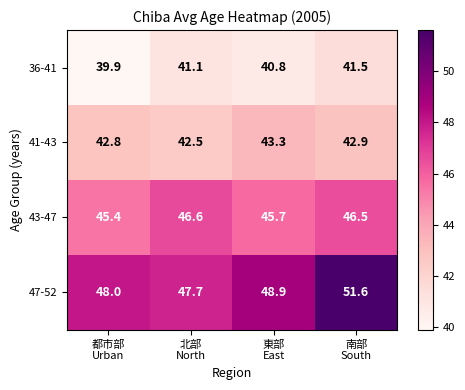

What is the average value of the 41-43 series?

42.9